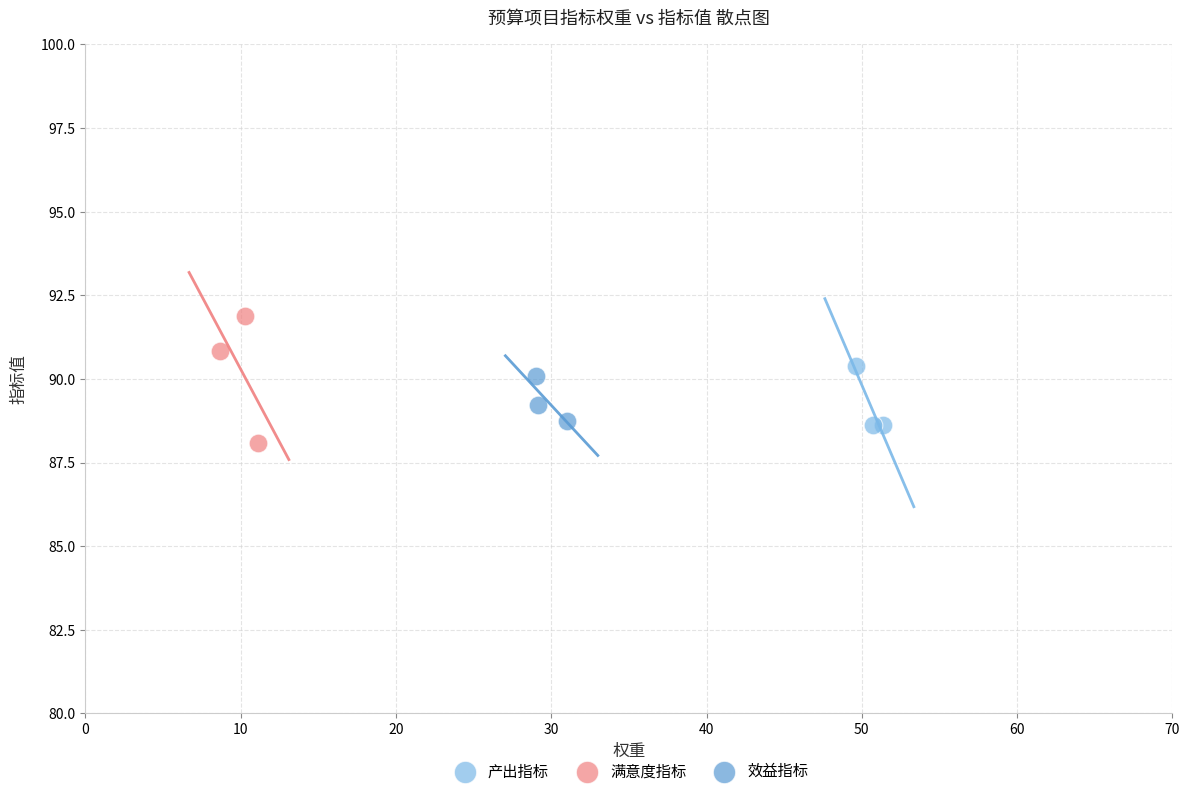

Which series reaches the minimum Y coordinate?

满意度指标